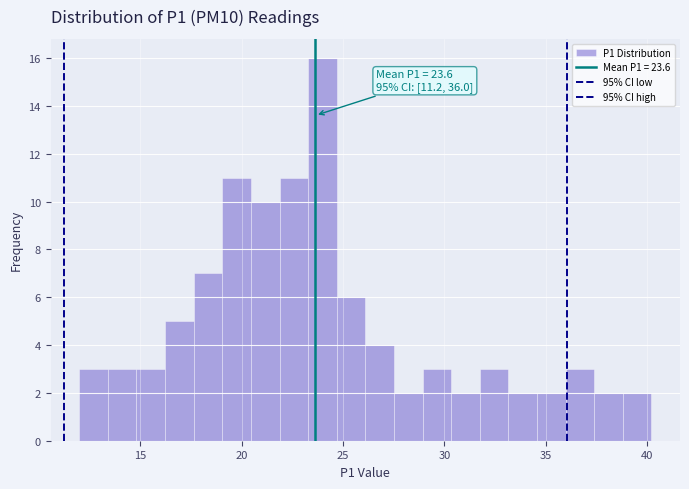

Read against the x-axis, roughly where is the centre of the tallest bar?

24.0